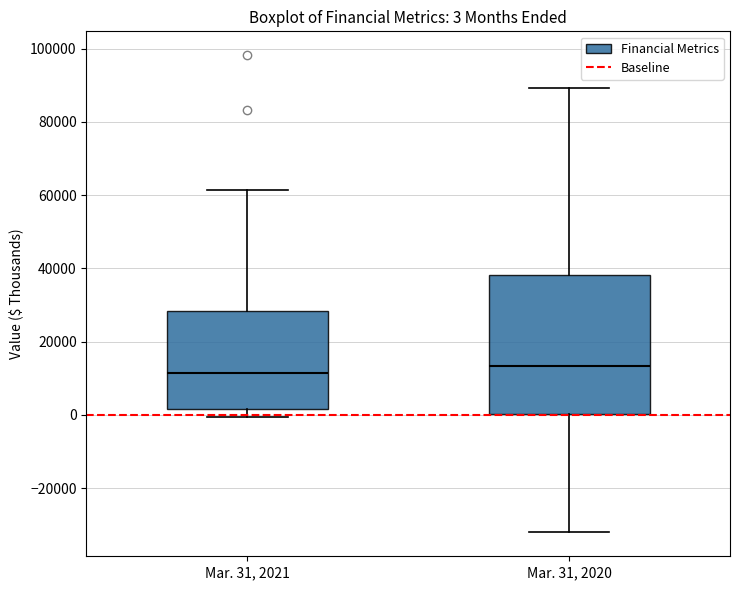

Comparing the boxes themselves (not the whiskers), which one is the tallest?

Mar. 31, 2020